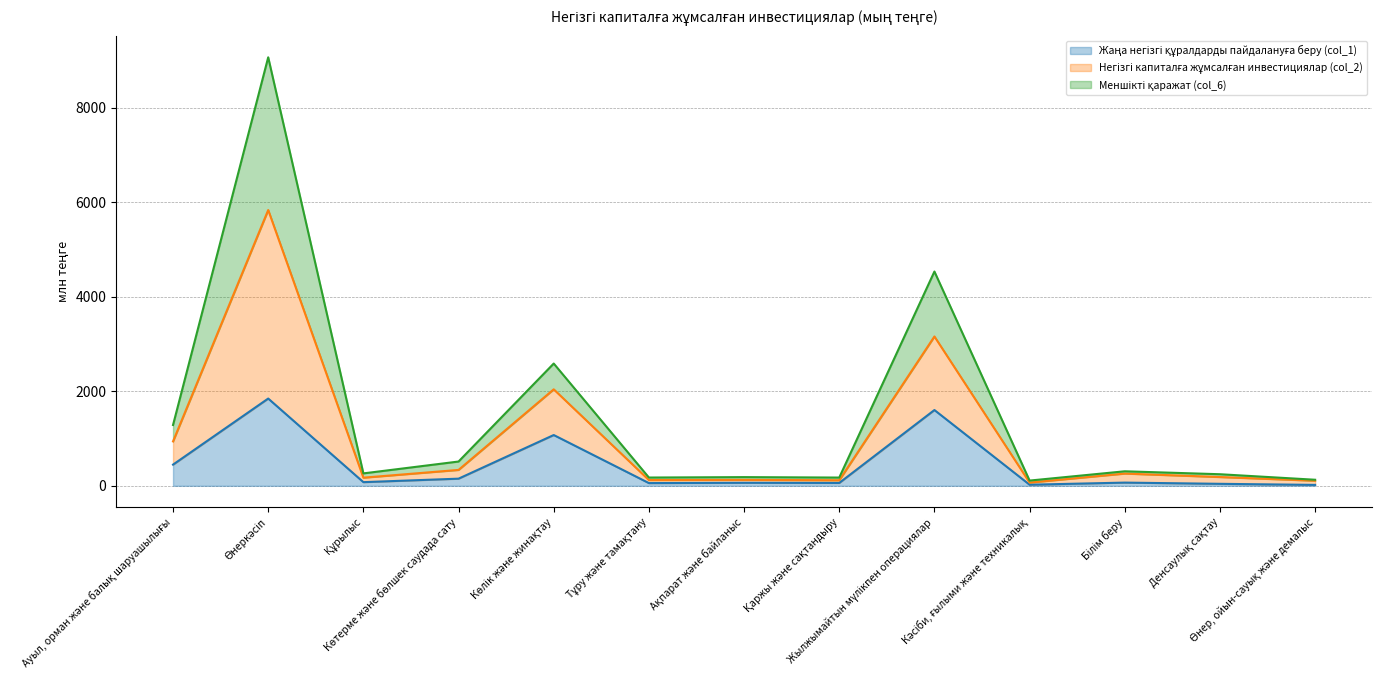

Is it true that Меншікті қаражат (col_6) equals 117.8 at Қаржы және сақтандыру?

True